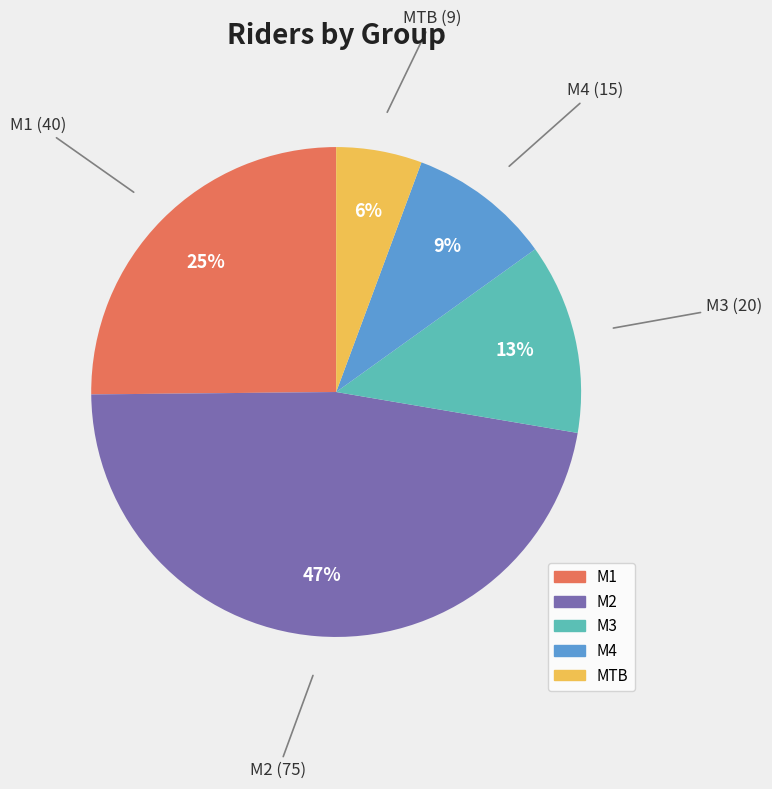

Between M4 and M1, which is larger?

M1